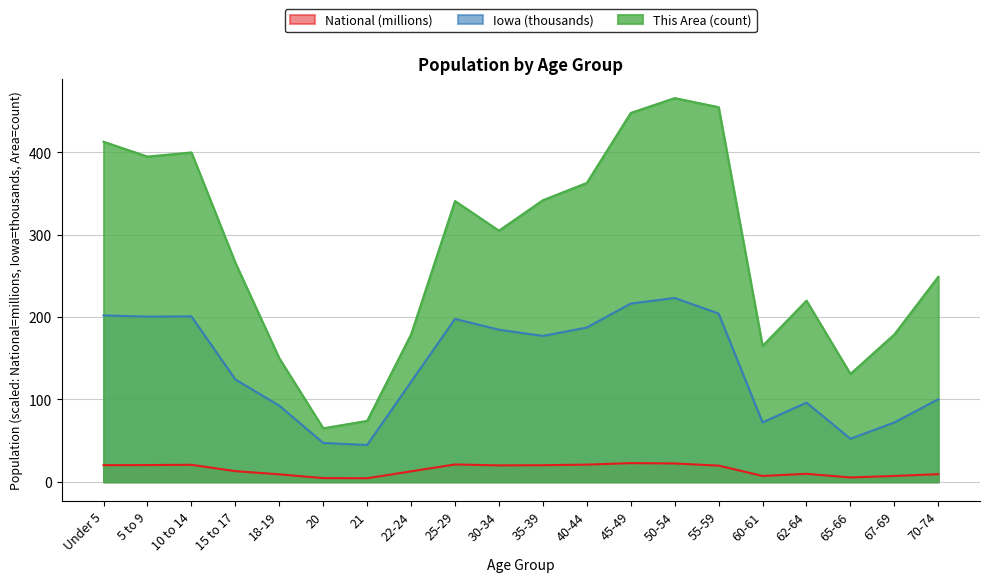

True or false: National and This Area cross at least once.

False